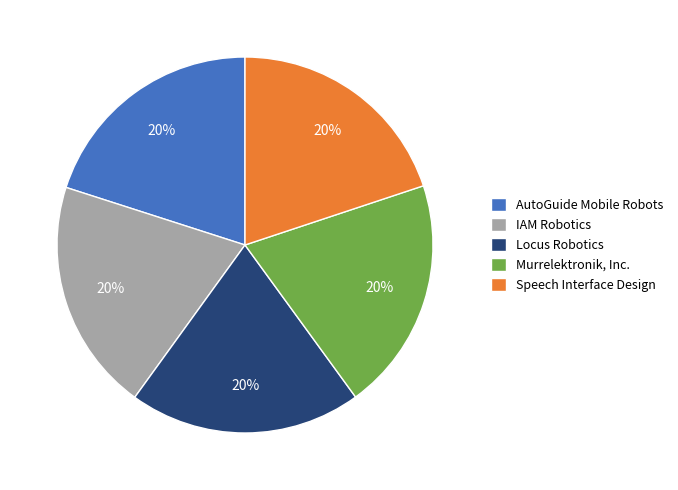

Count the number of slices in the pie.

5